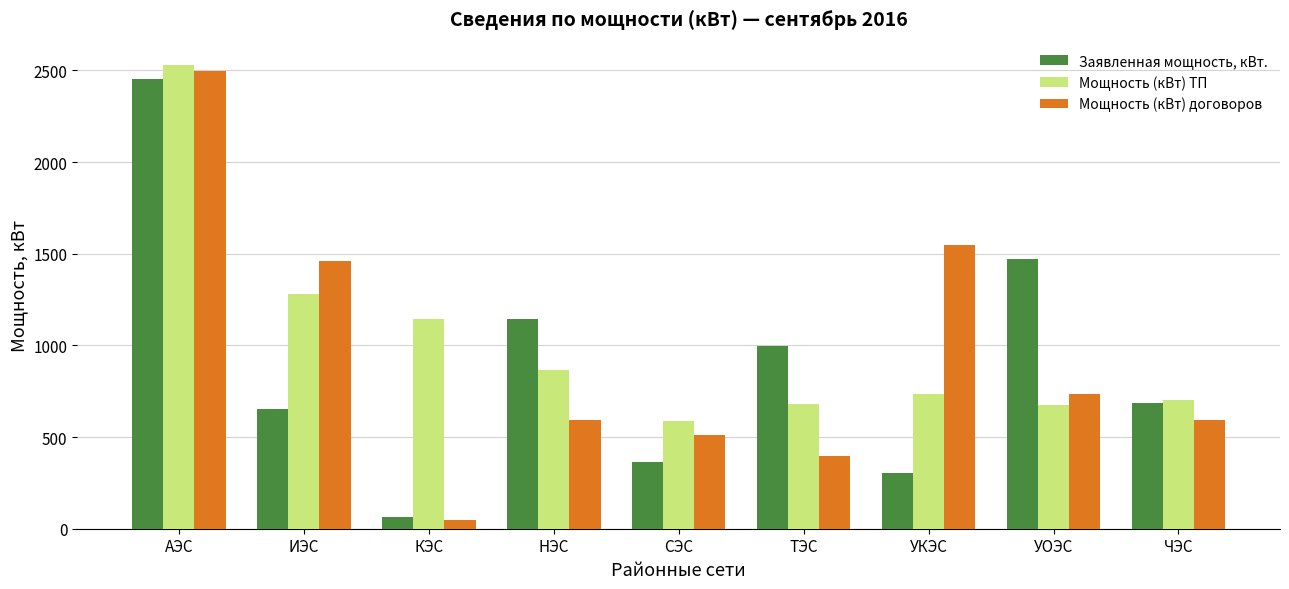

At which label is Мощность (кВт) ТП closest to 1559?

ИЭС